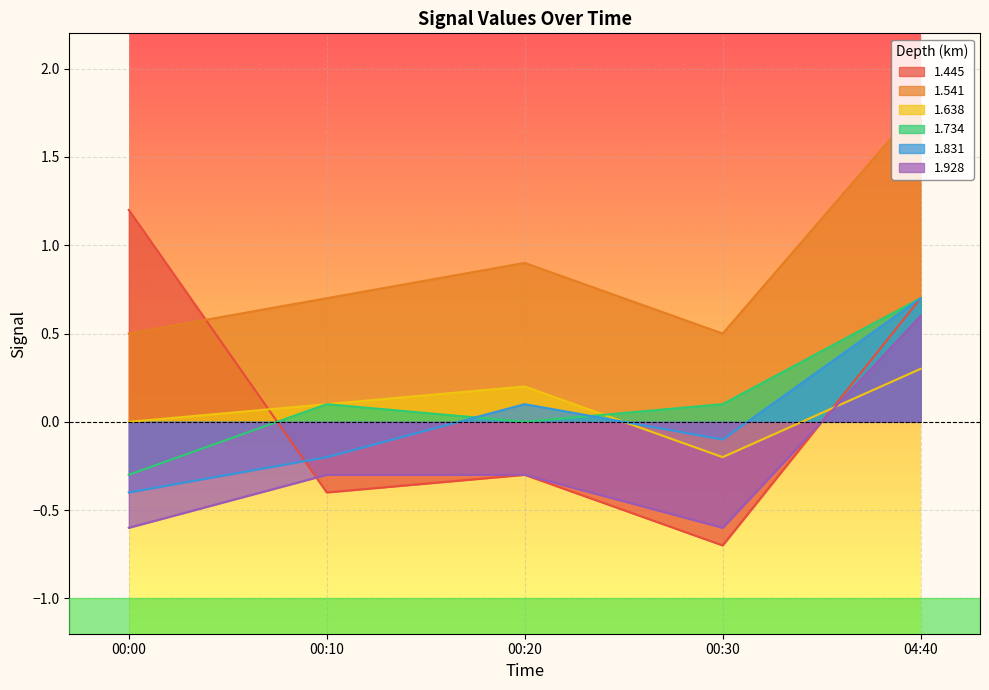

At which label does 1.928 reach its peak?

04:40